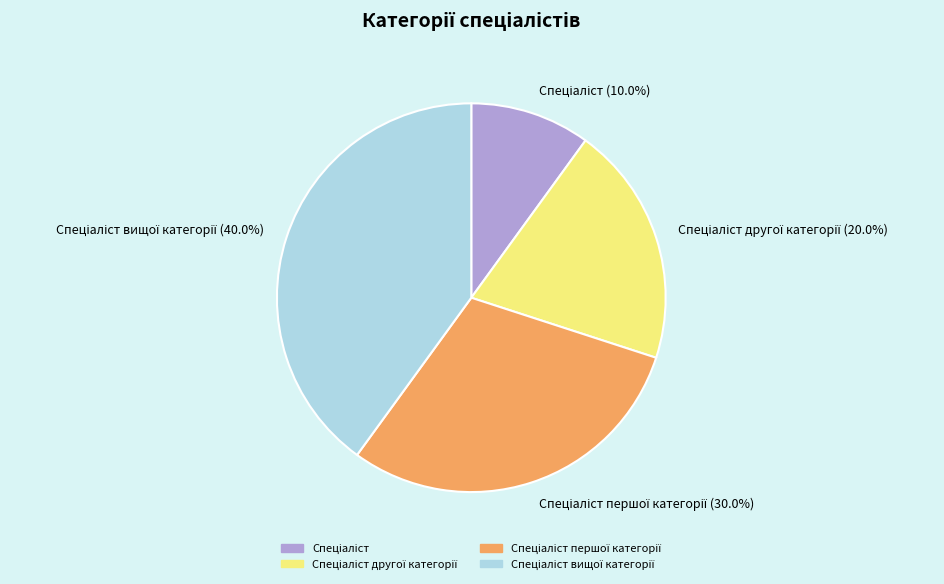

Is there any slice that represents more than half of the pie?

No